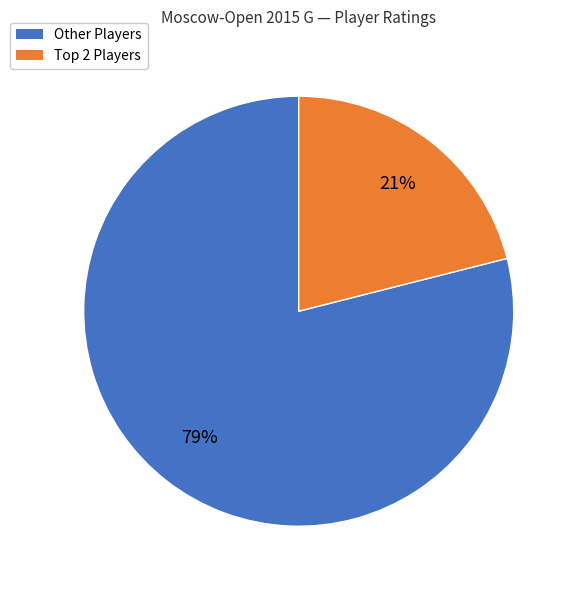

To the nearest percent, what is the average slice percentage?

50%